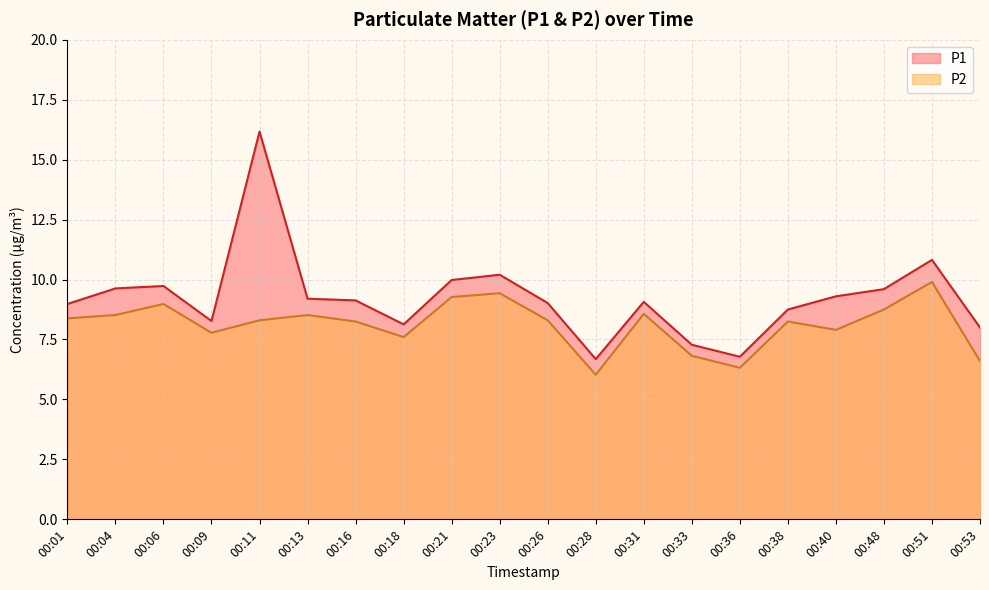

What are all the series names shown in the legend?

P1, P2